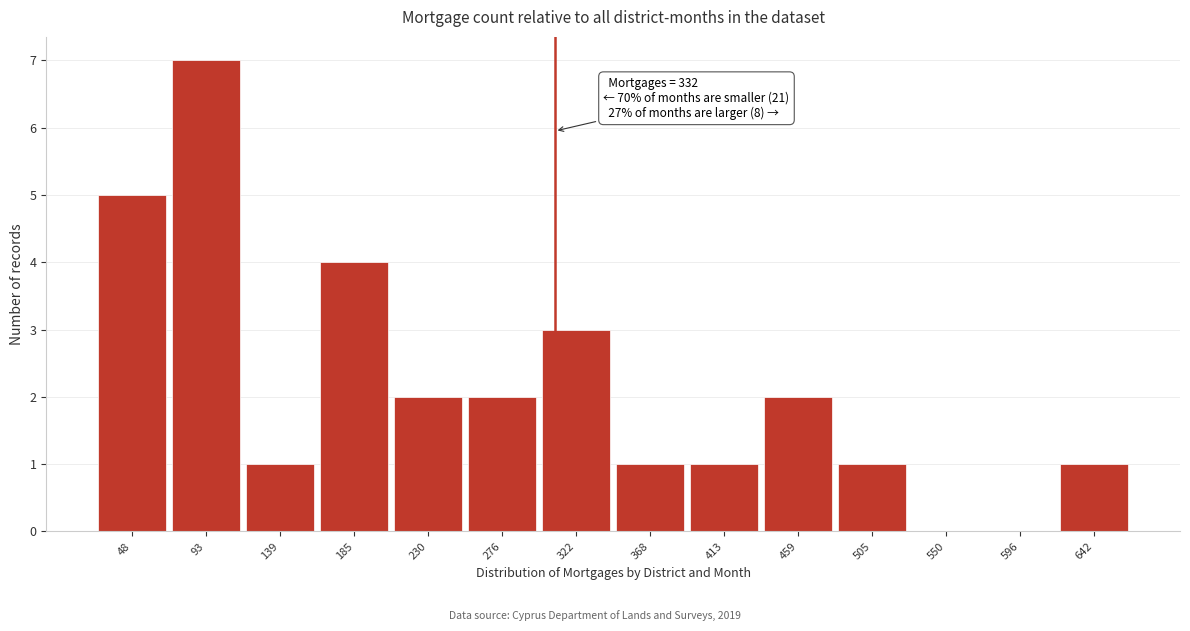

Reading left to right, what are all the values shown in this chart?

48=5	93=7	139=1	185=4	230=2	276=2	322=3	368=1	413=1	459=2	505=1	550=0	596=0	642=1